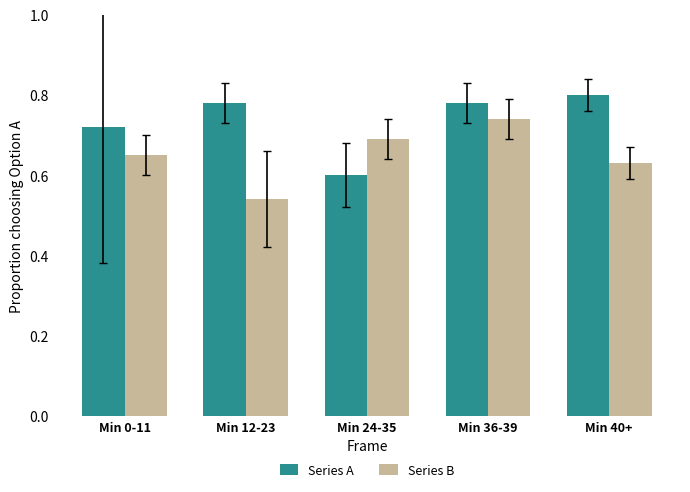

How many Series A values are between 0 and 1?

5